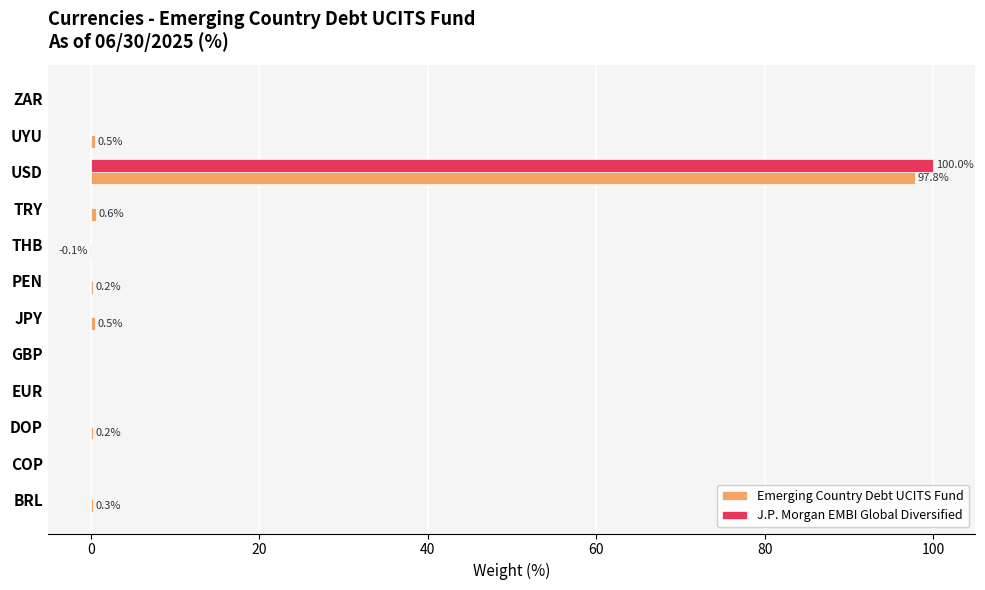

What is the highest value of the Emerging Country Debt UCITS Fund series?

97.8